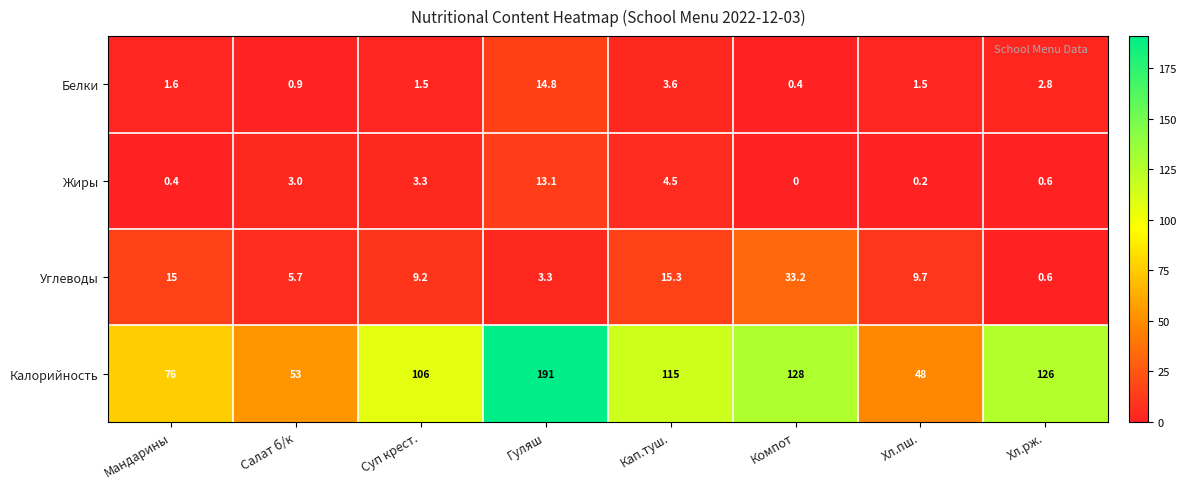

Where does the Белки series first go above 1?

Мандарины